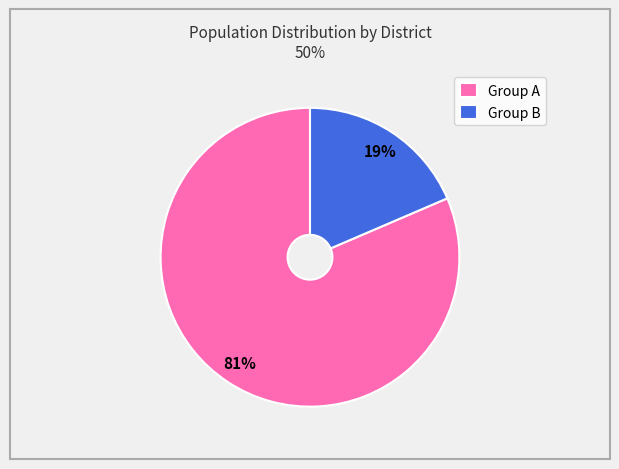

Does Group A account for over 50% of the chart?

Yes